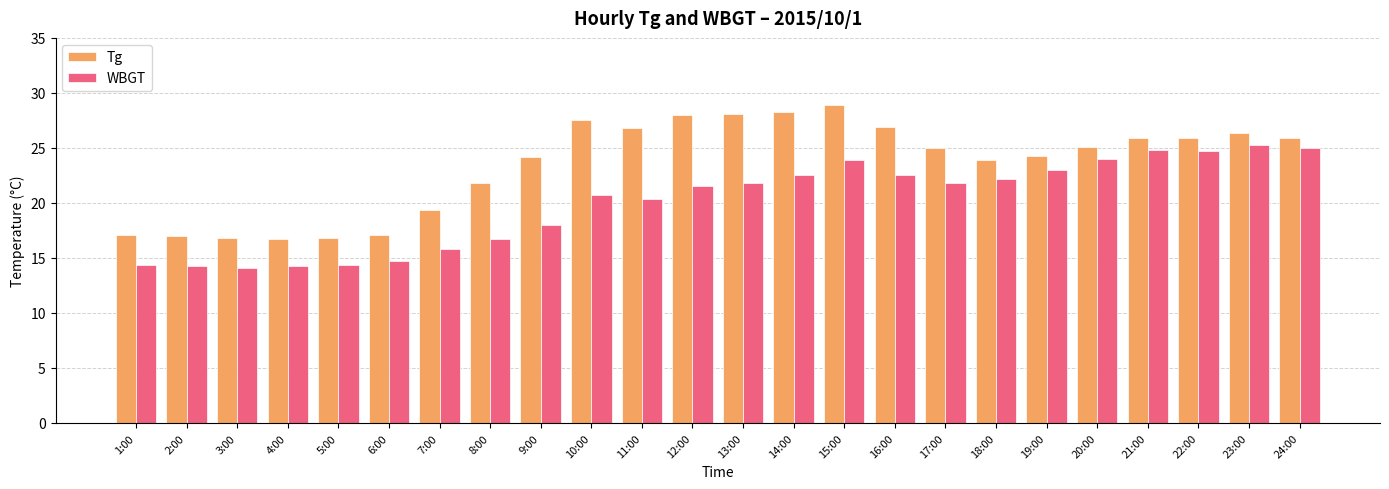

The WBGT series shows 24.8 at 21:00. True or false?

True